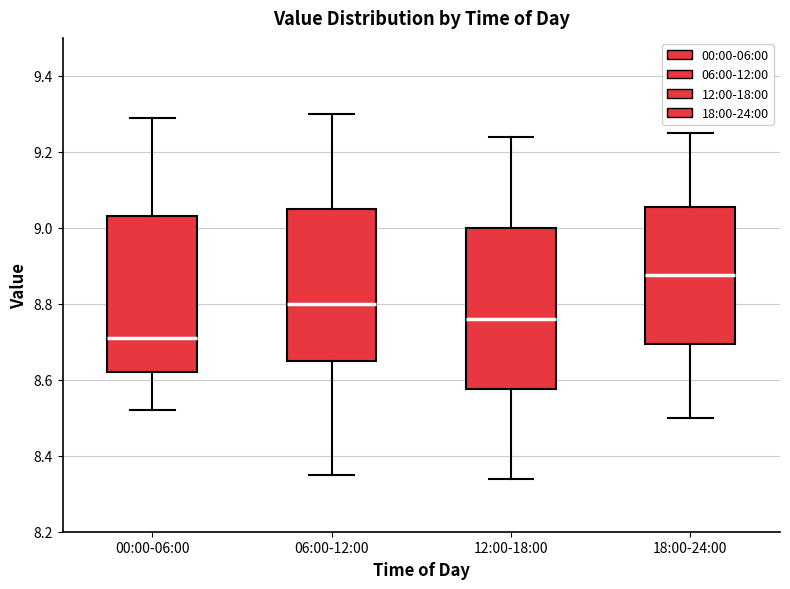

Reading left to right, transcribe this box plot: for each box, give where its median line is, the range the box spans, and where its two whiskers end, as read against the y-axis. The values are not printed on the chart, so give them approximately, as read against the axis.

00:00-06:00: median 8.72, box 8.62 to 9.04, whiskers 8.52 to 9.30
06:00-12:00: median 8.80, box 8.66 to 9.06, whiskers 8.36 to 9.30
12:00-18:00: median 8.76, box 8.58 to 9.00, whiskers 8.34 to 9.24
18:00-24:00: median 8.88, box 8.70 to 9.06, whiskers 8.50 to 9.26